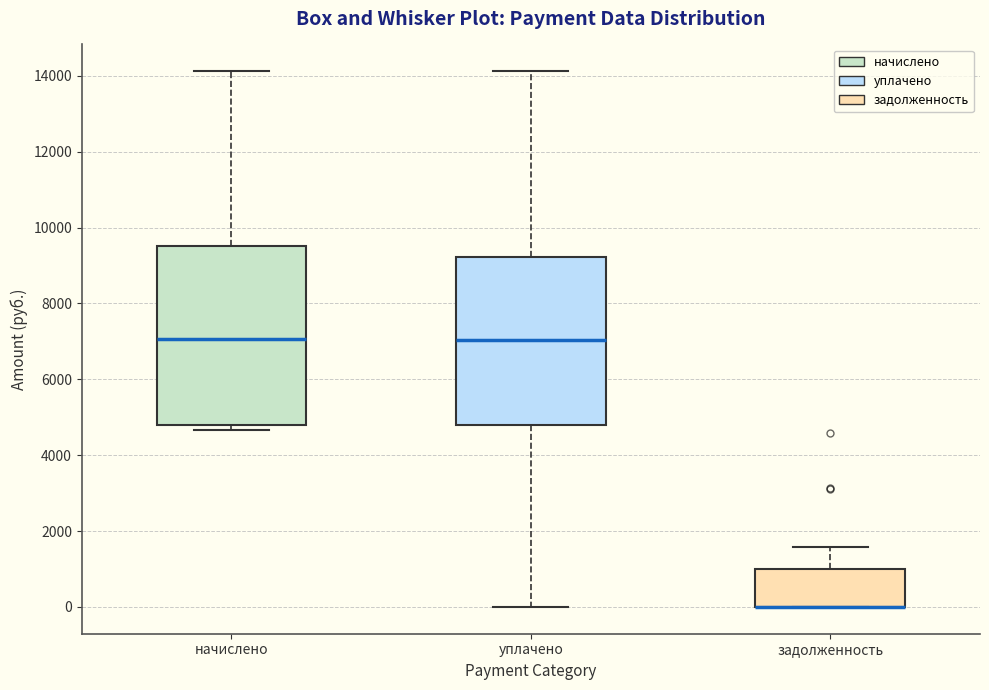

Which box is the tallest, from its lower edge to its upper edge?

начислено